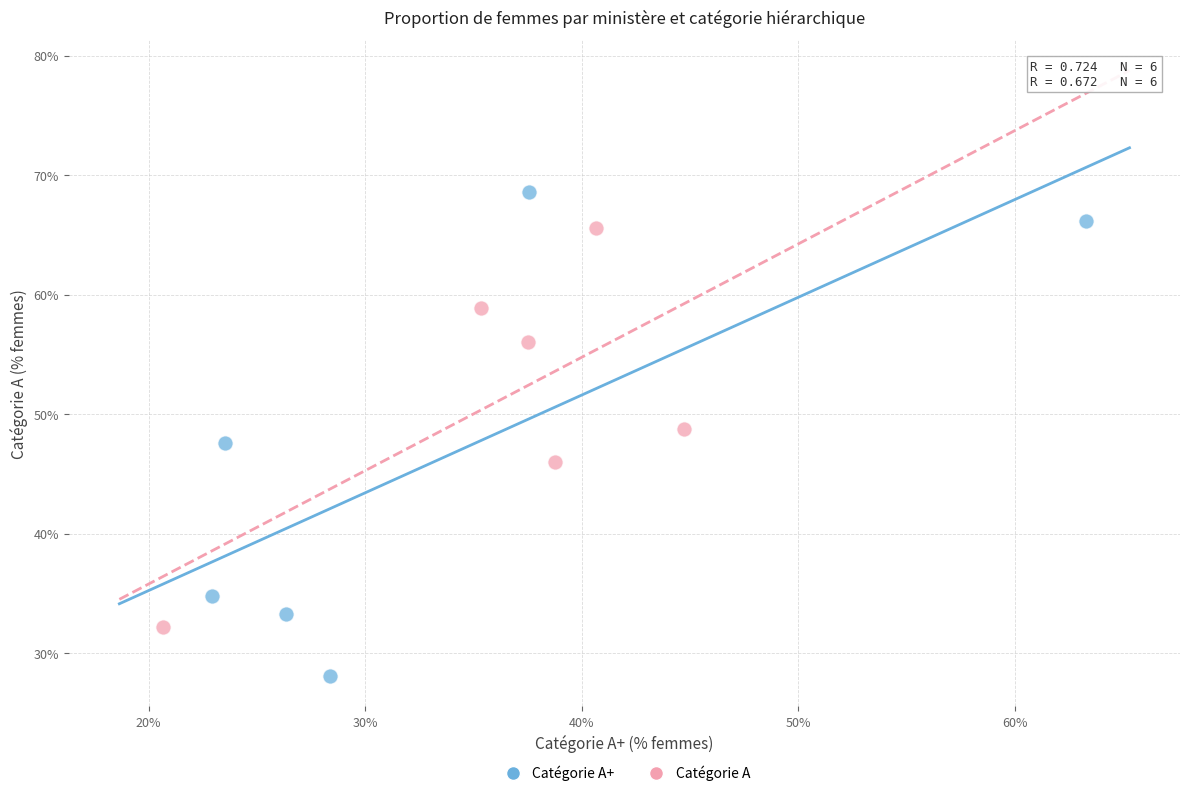

Which series has the widest spread of Y values?

Catégorie A+